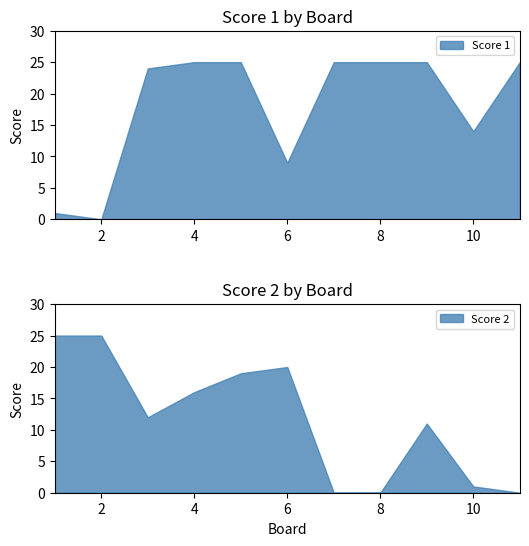

At how many categories does at least one series exceed 0?

11